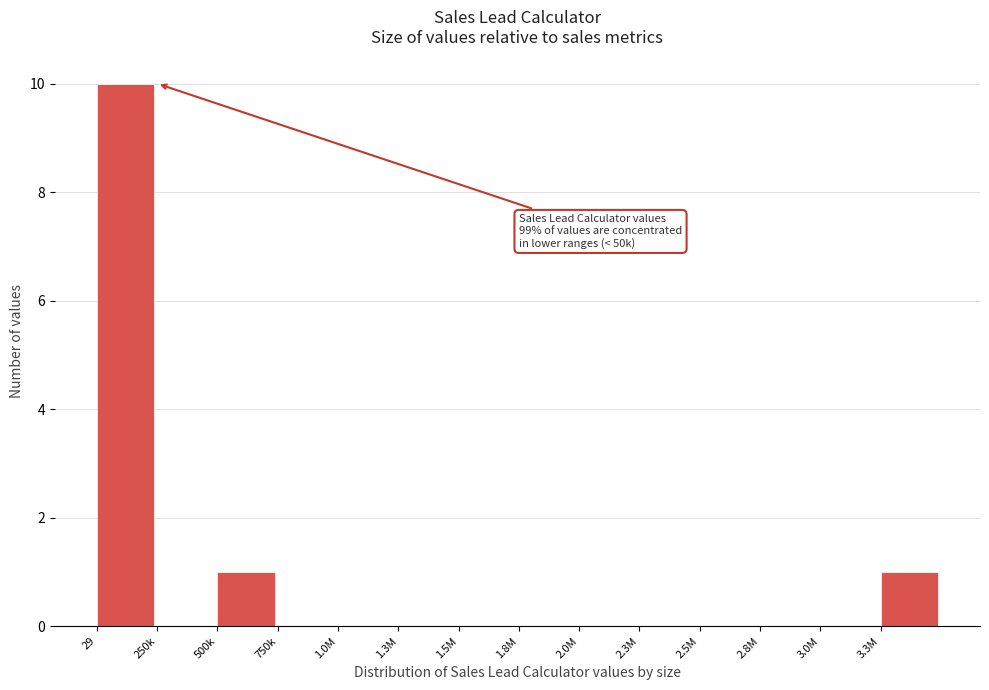

Reading right to left, what are all the values shown in this chart?

3.3M=1	3.0M=0	2.8M=0	2.5M=0	2.3M=0	2.0M=0	1.8M=0	1.5M=0	1.3M=0	1.0M=0	750k=0	500k=1	250k=0	29=10